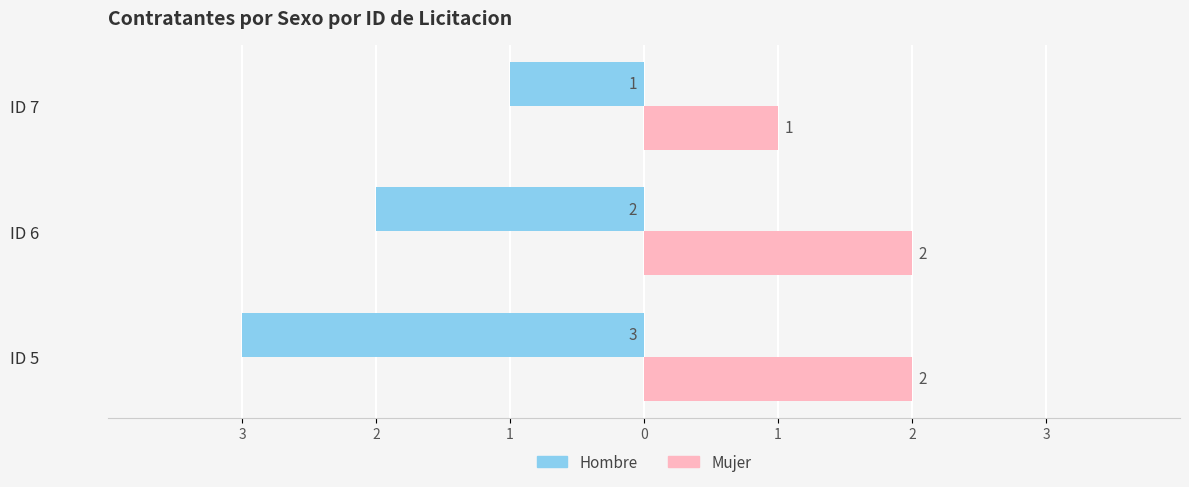

What is the average value of the Hombre series?

-2